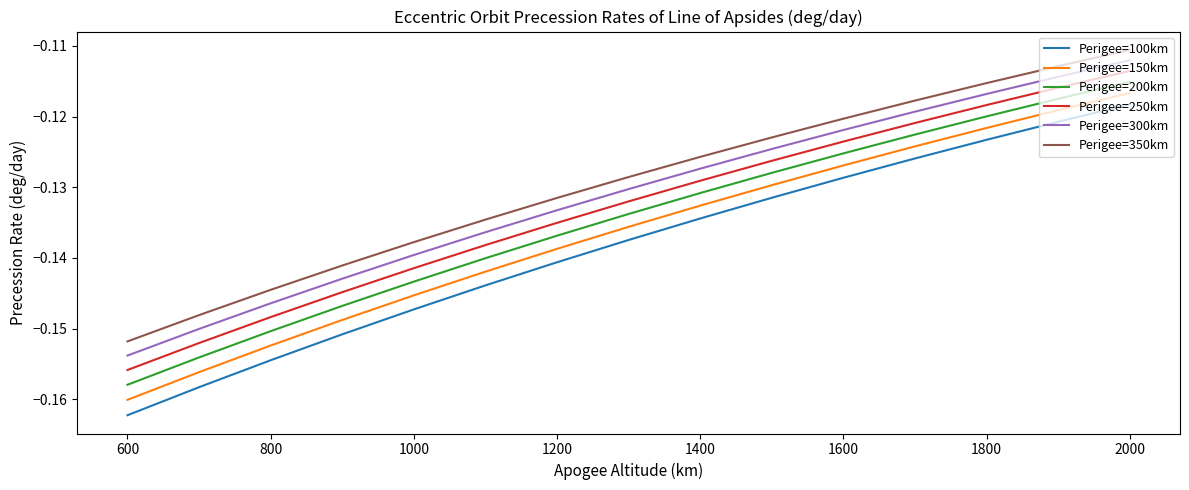

List the series in order of their overall mean, lowest first.

Perigee=100km, Perigee=150km, Perigee=200km, Perigee=250km, Perigee=300km, Perigee=350km